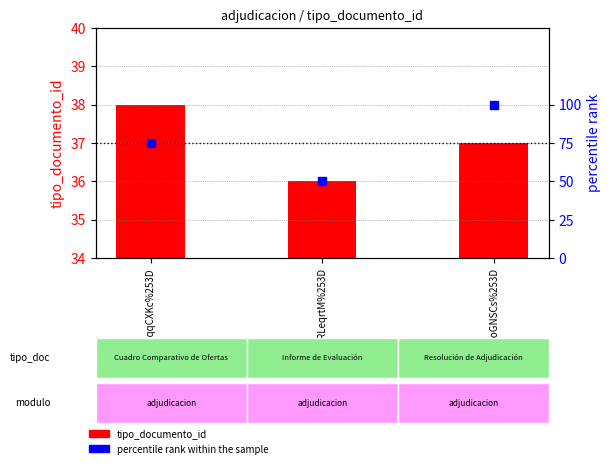

Which series has the largest Y range (max minus min)?

percentile rank within the sample